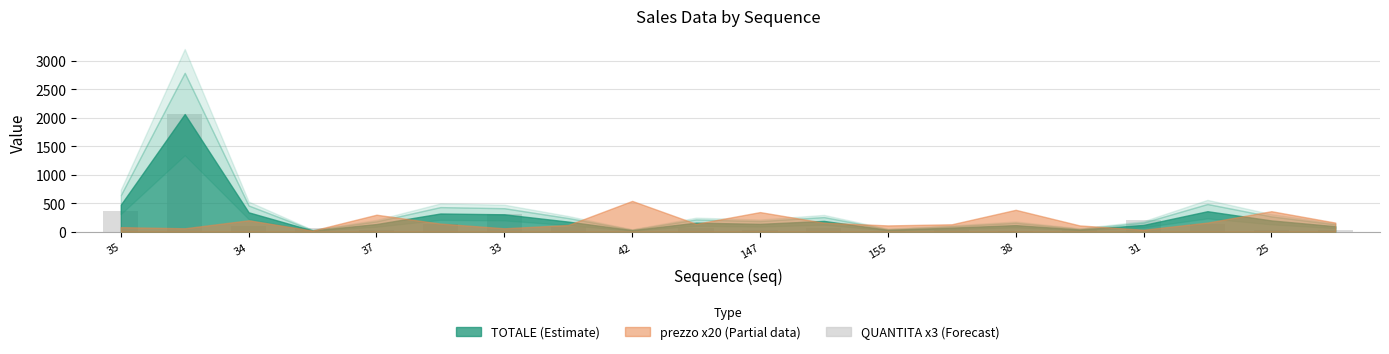

What is the greatest value displayed?

2064